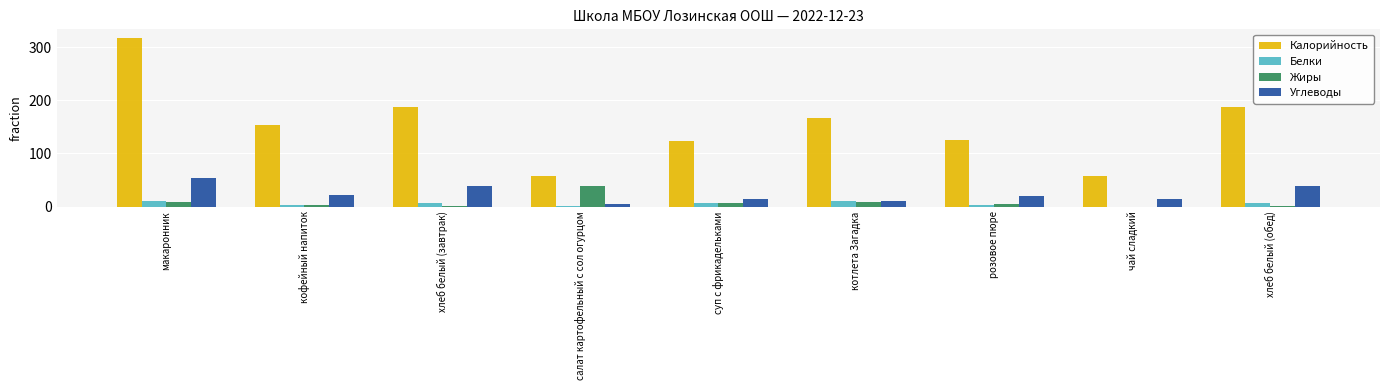

What is the average value of the Белки series?

5